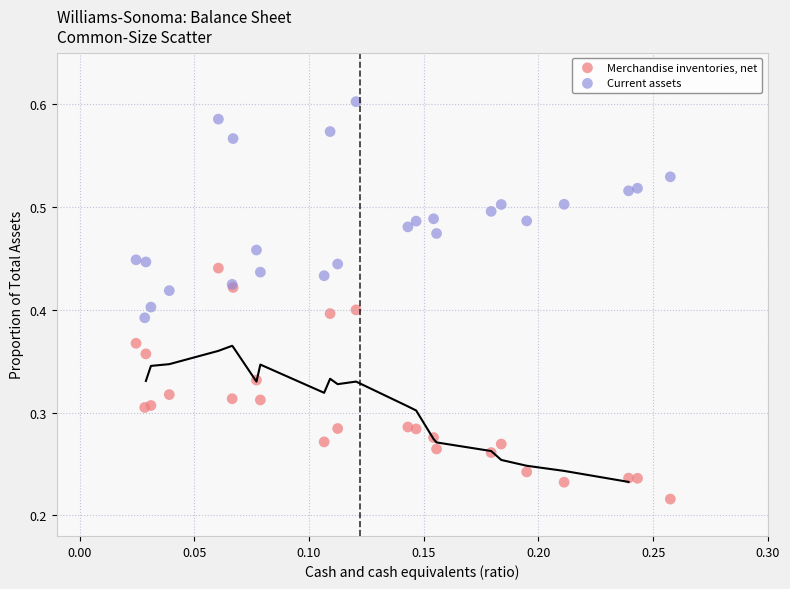

Which series reaches the maximum Y coordinate?

Current assets